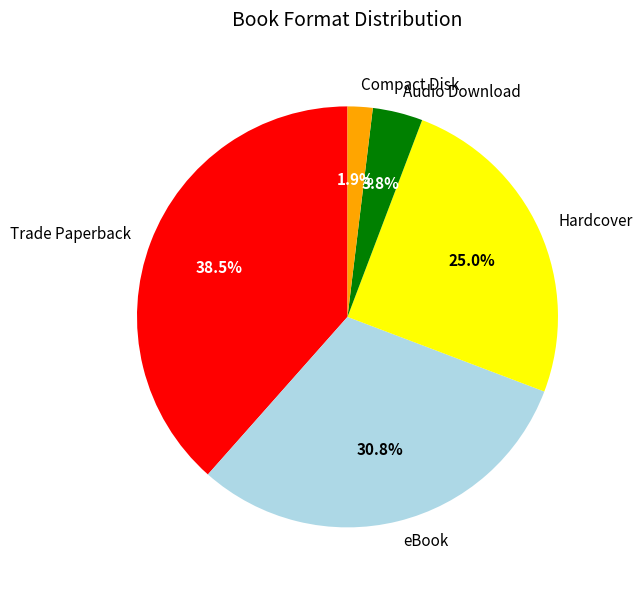

How much of the chart is everything except Compact Disk?

98.1%